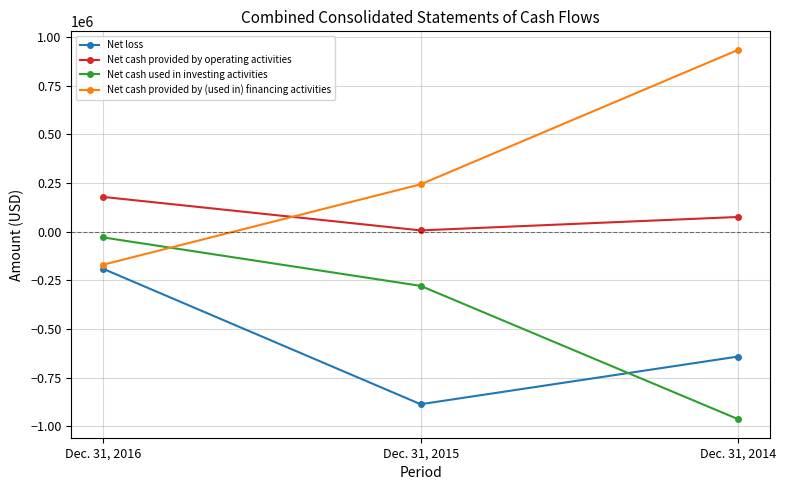

What is the sum of the Net cash used in investing activities values at Dec. 31, 2015 and Dec. 31, 2016?

-306828